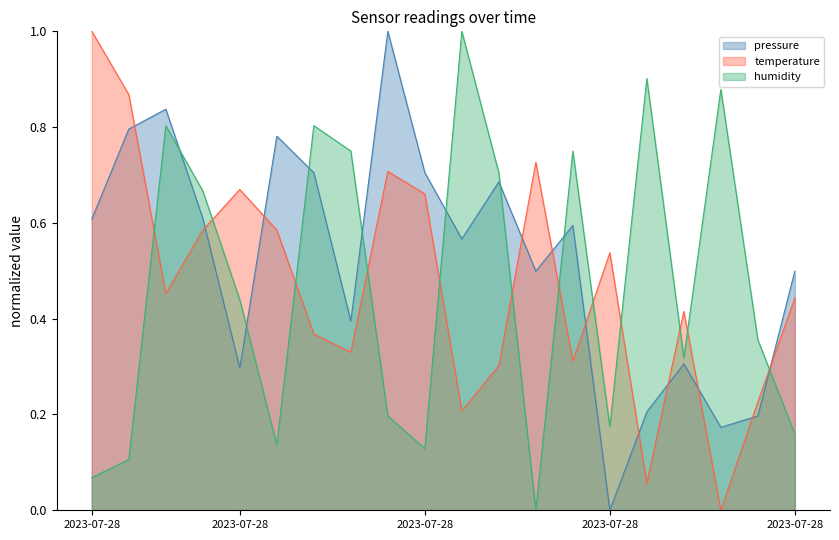

How many positive values does the pressure series have?

19